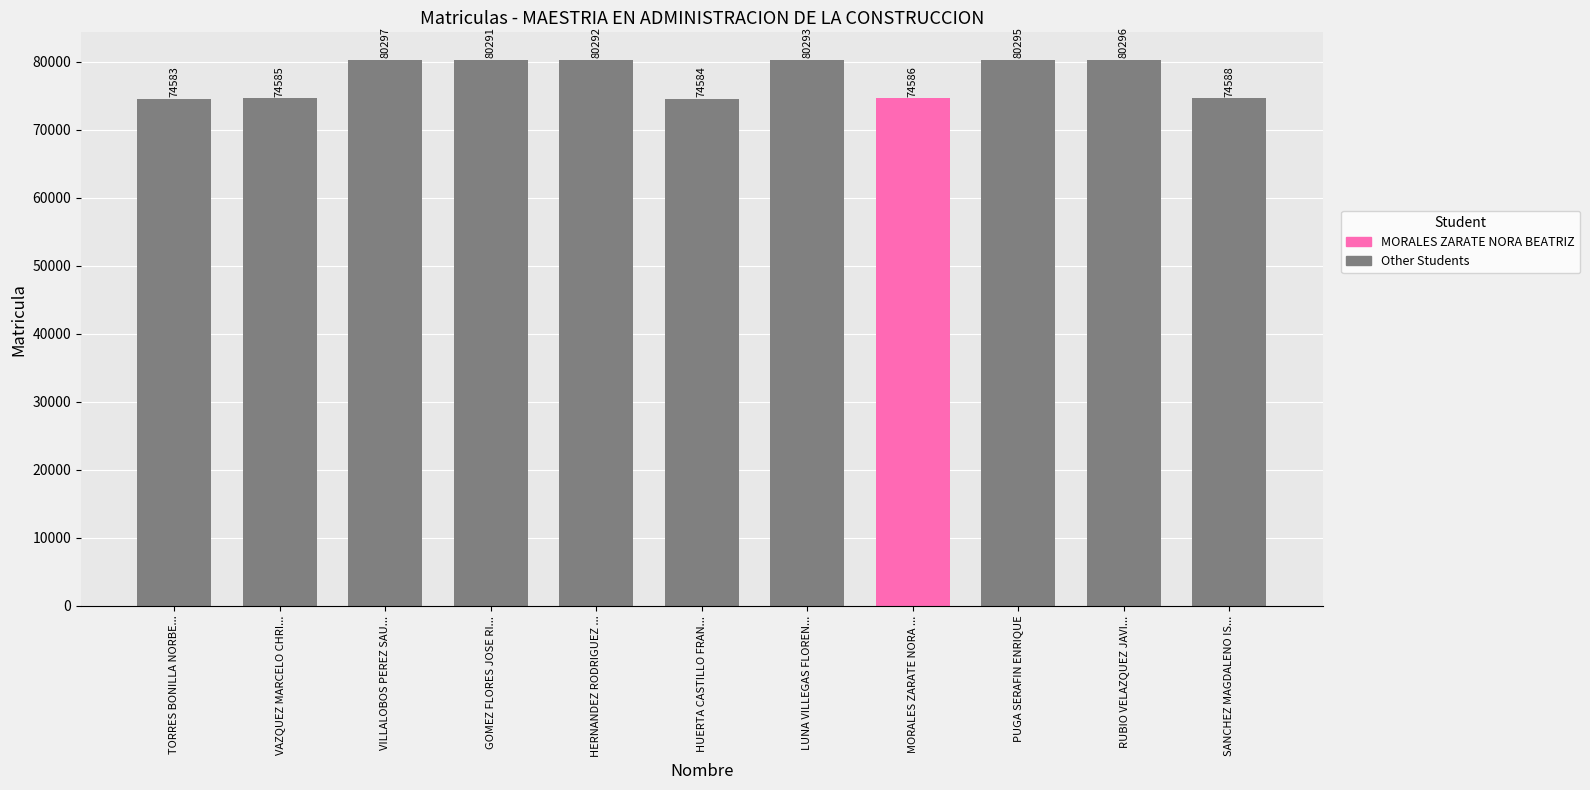

The chart shows a value of 80295 at PUGA SERAFIN ENRIQUE. True or false?

True